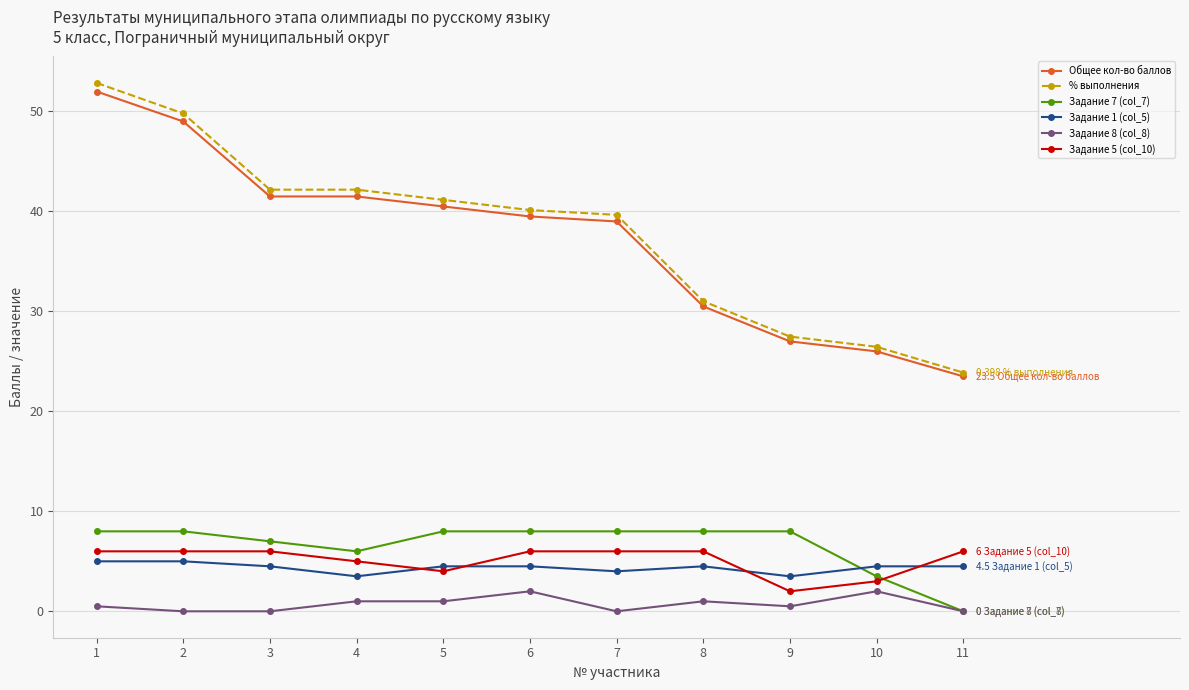

At which label does Задание 5 (col_10) reach its minimum?

9